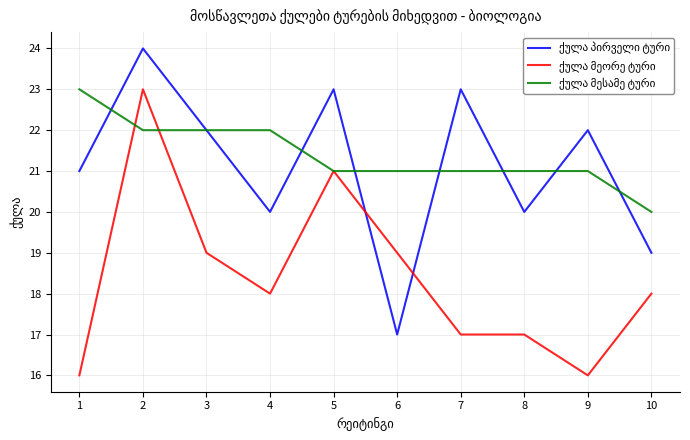

What is the total value across all series at 2?

69